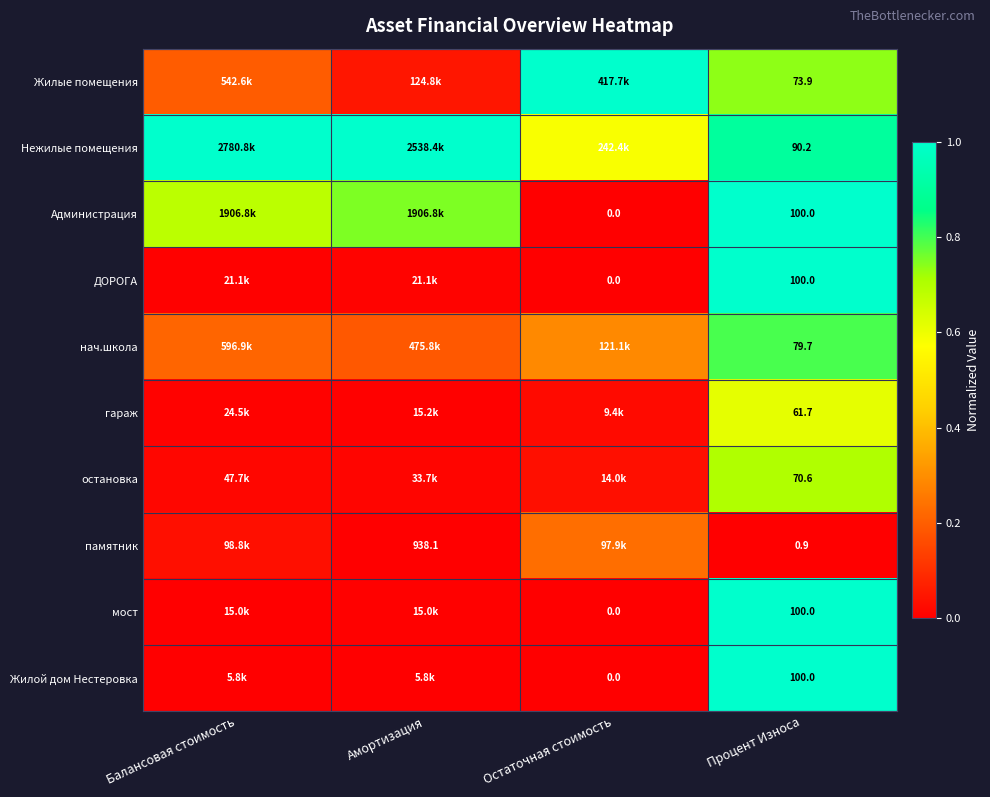

Rank the series at Амортизация from highest to lowest value.

Нежилые помещения, Администрация, нач.школа, Жилые помещения, остановка, ДОРОГА, гараж, мост, Жилой дом Нестеровка, памятник